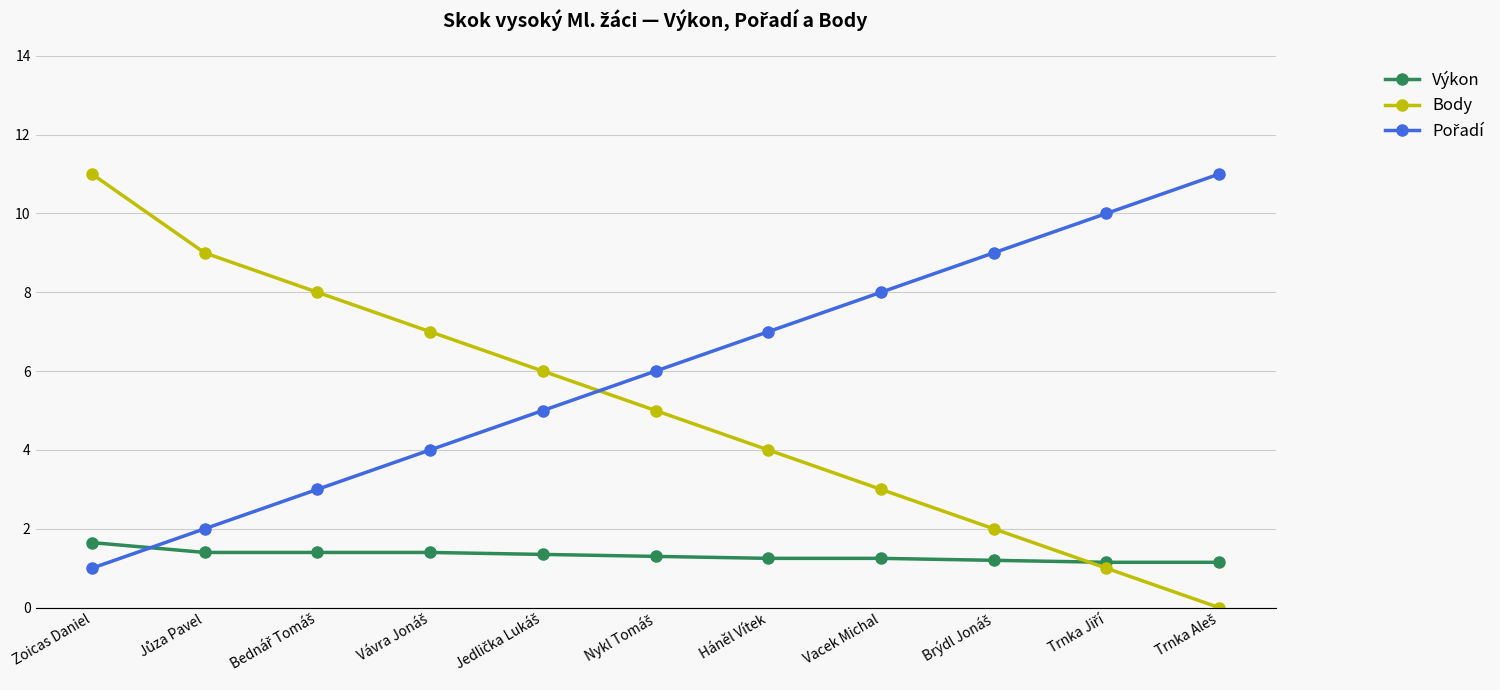

What is the value of the Výkon point at the 5th from the left?

1.4